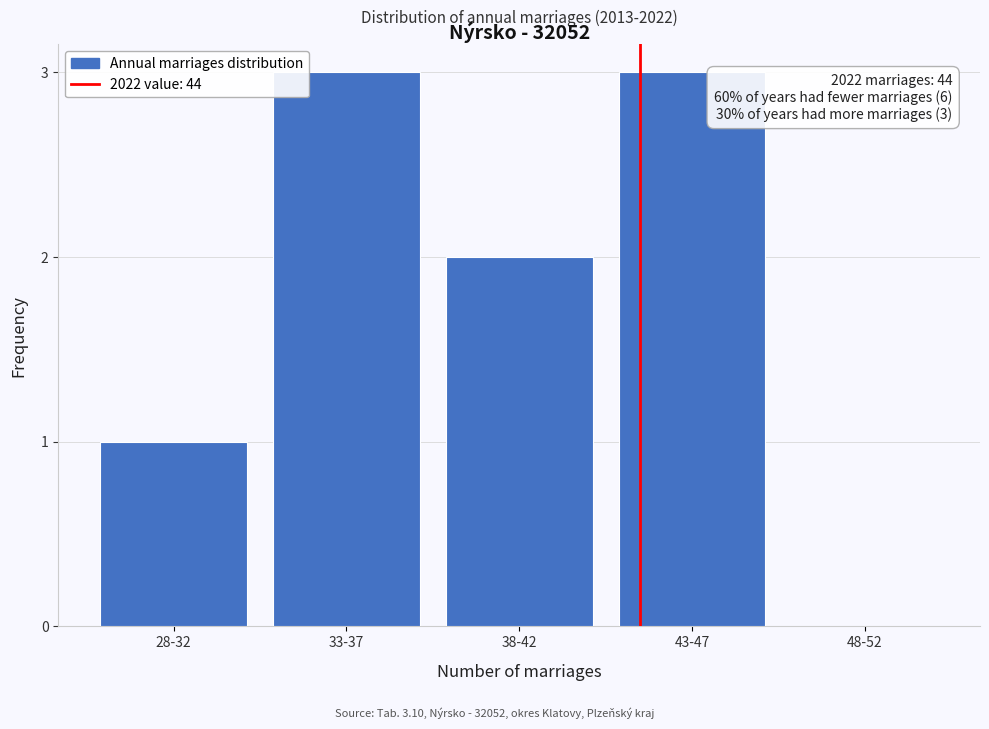

Reading left to right, what are all the values shown in this chart?

28-32=1	33-37=3	38-42=2	43-47=3	48-52=0